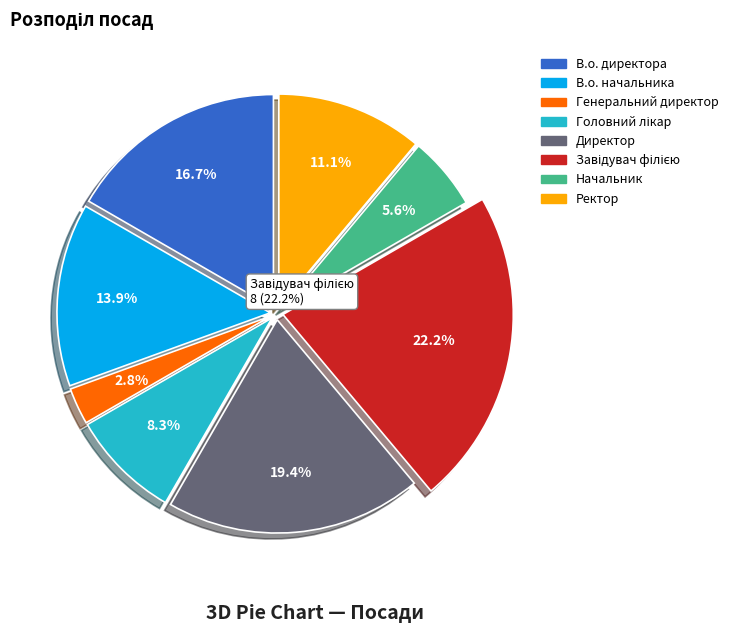

To the nearest percent, what percentage of the pie is Генеральний директор?

3%